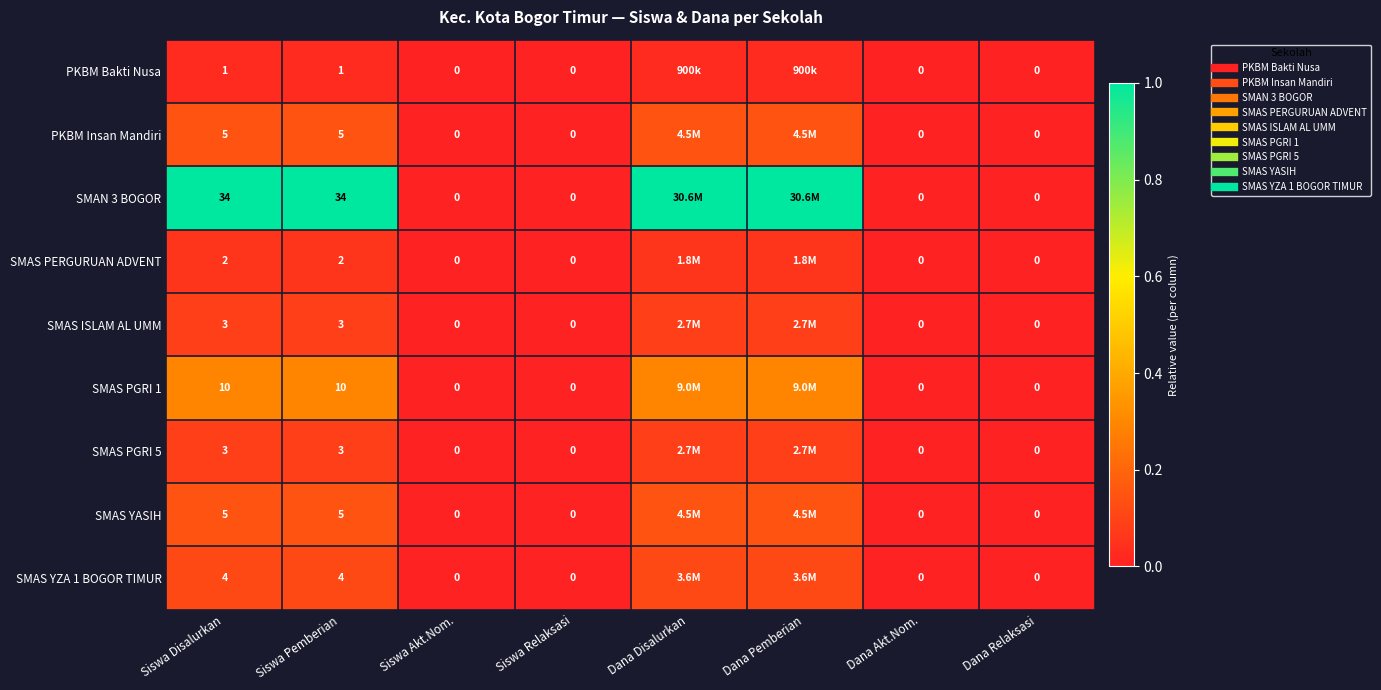

Is the value of SMAS PGRI 5 at Dana Pemberian greater than the value of SMAN 3 BOGOR at Dana Relaksasi?

Yes